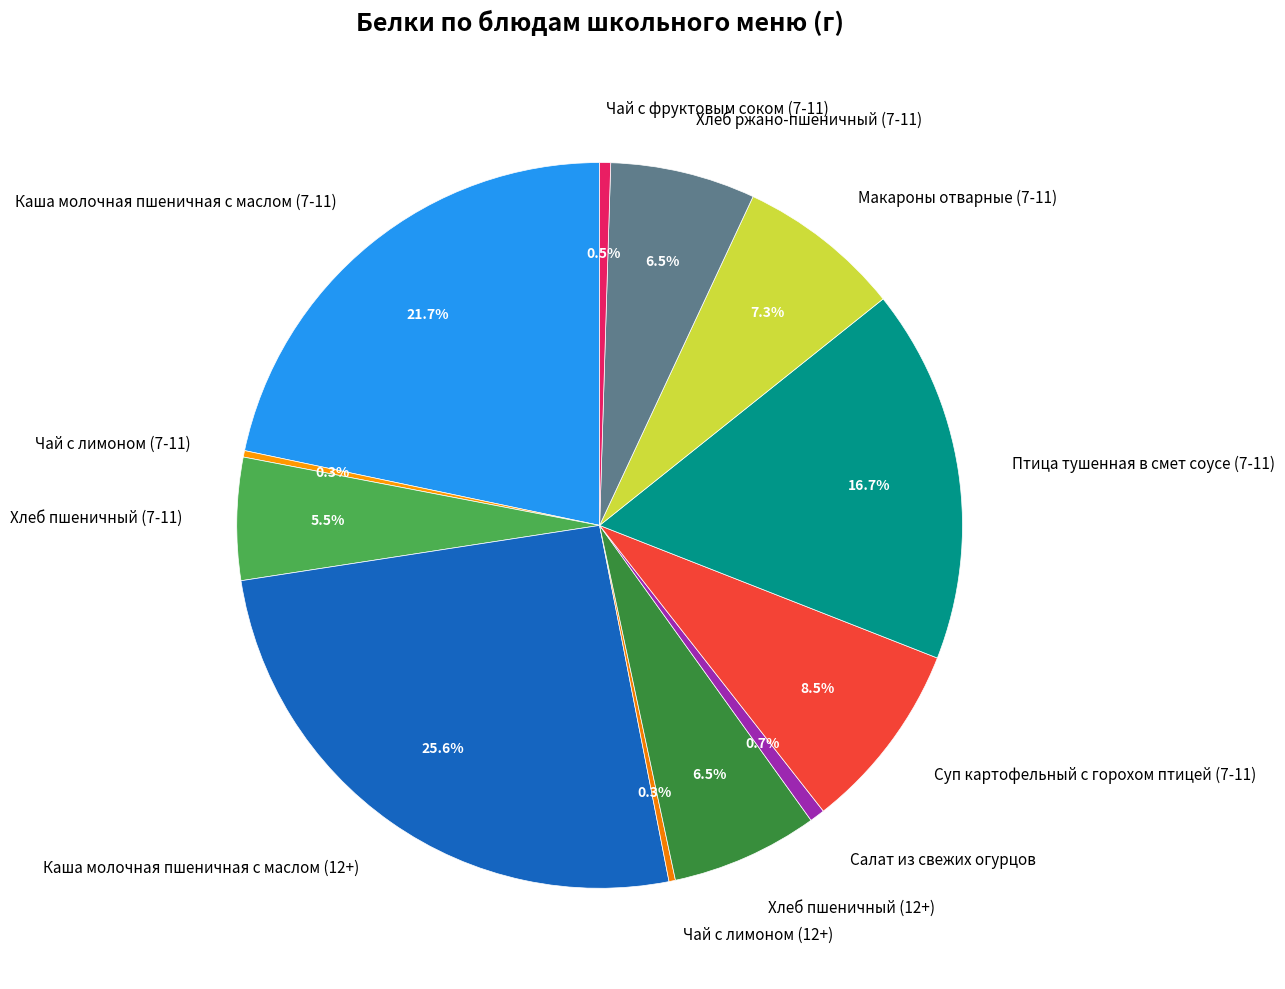

Between Чай с фруктовым соком (7-11) and Хлеб пшеничный (12+), which is larger?

Хлеб пшеничный (12+)